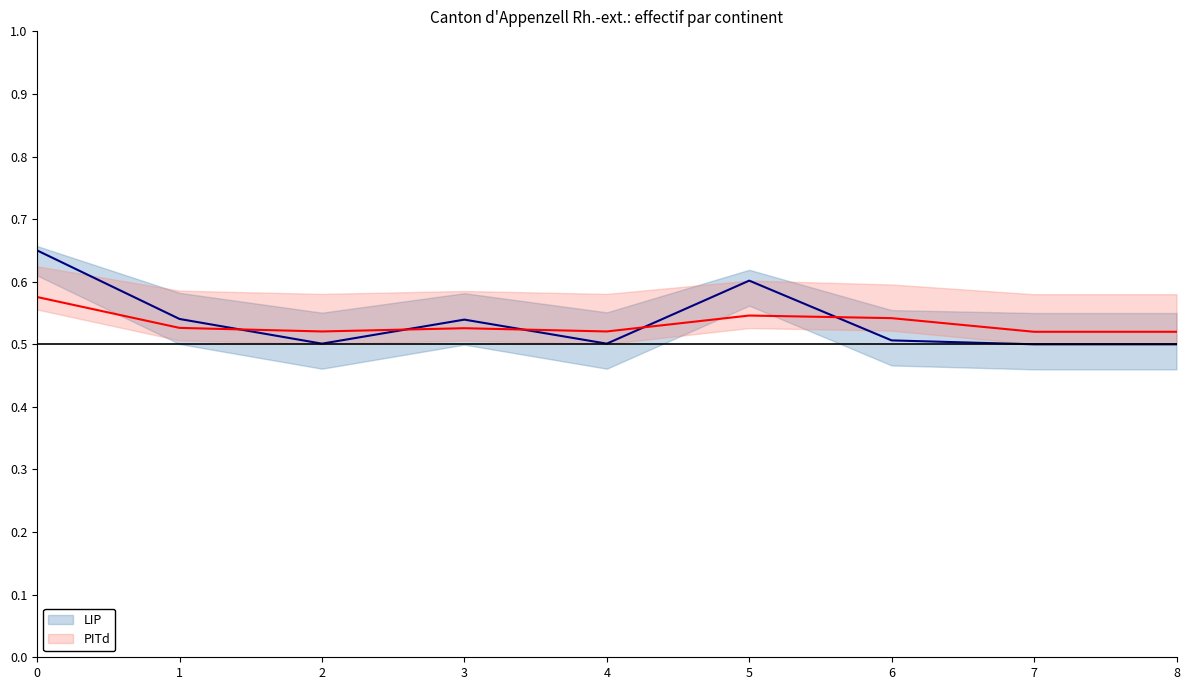

Which series ends up on top after the final intersection of PITd and LIP?

PITd